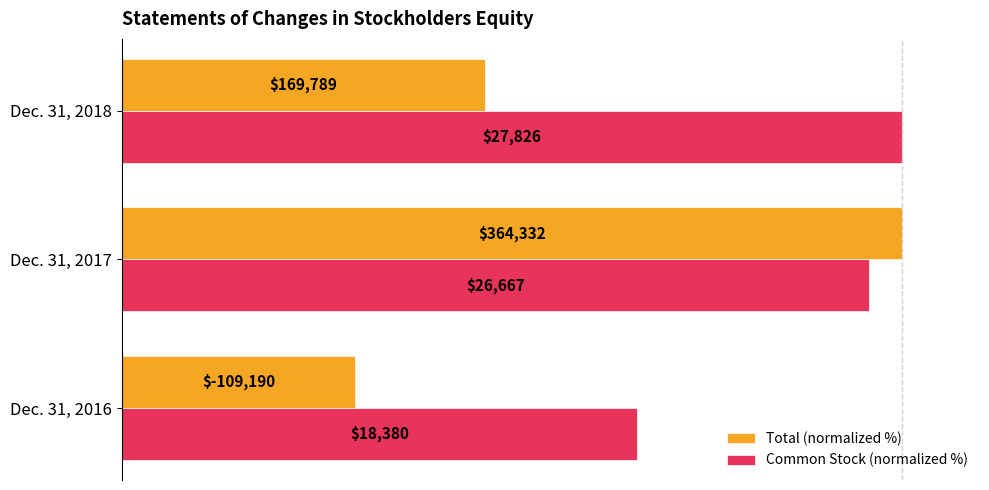

What are all the series names shown in the legend?

Total (normalized %), Common Stock (normalized %)